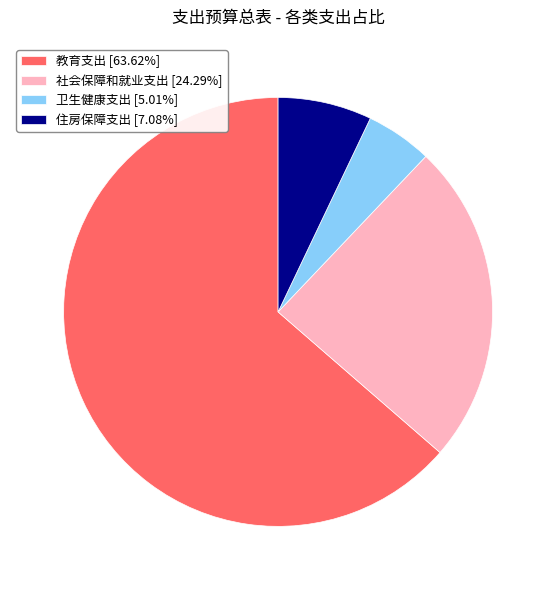

What is the ratio of the value at 住房保障支出 [7.08%] to the value at 社会保障和就业支出 [24.29%]?

0.3